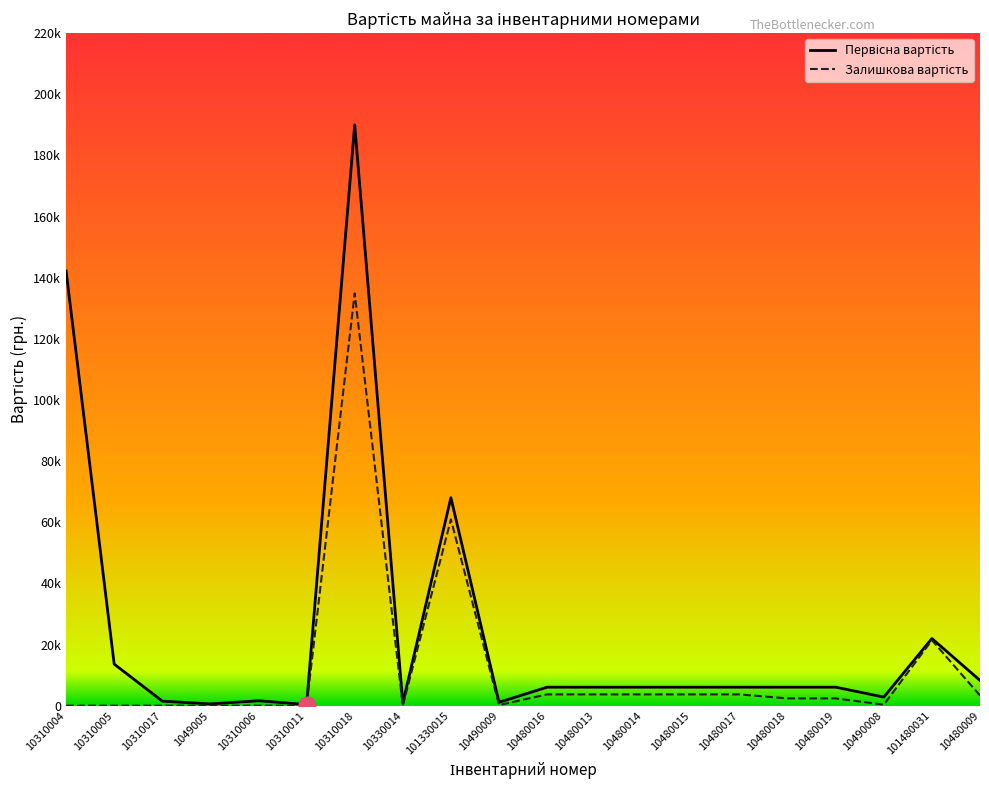

What is the sum of the Первісна вартість values at 101480031 and 10480009?

30209